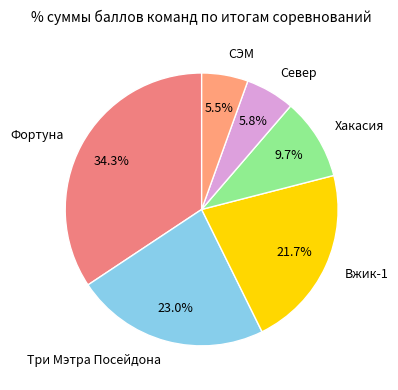

To the nearest percent, what is the combined percentage of Север and Вжик-1?

28%